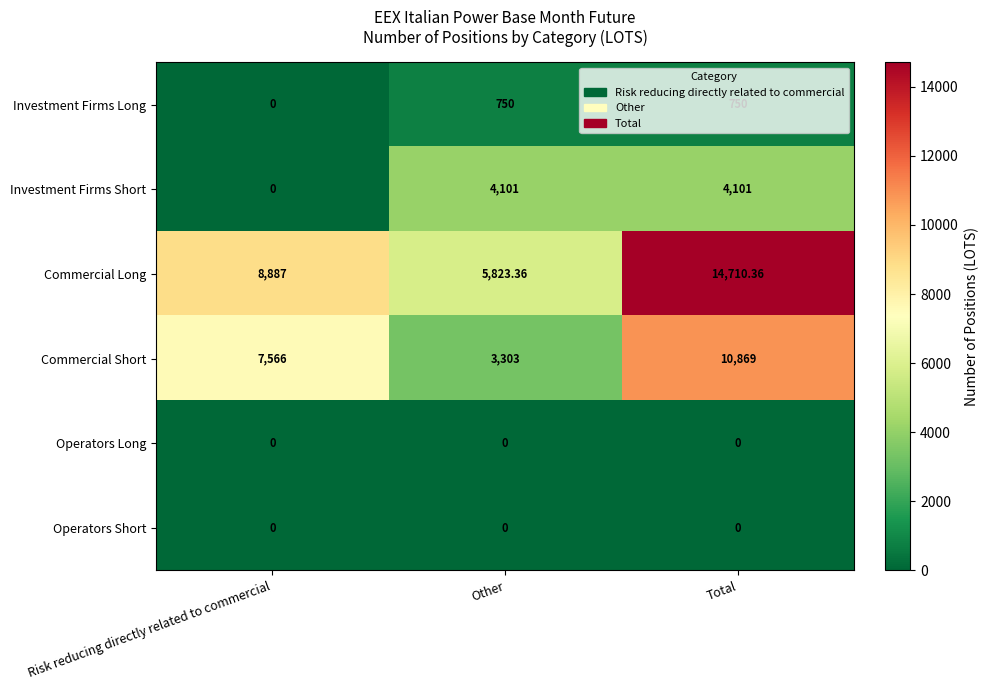

At which category is the sum across all series the highest?

Total